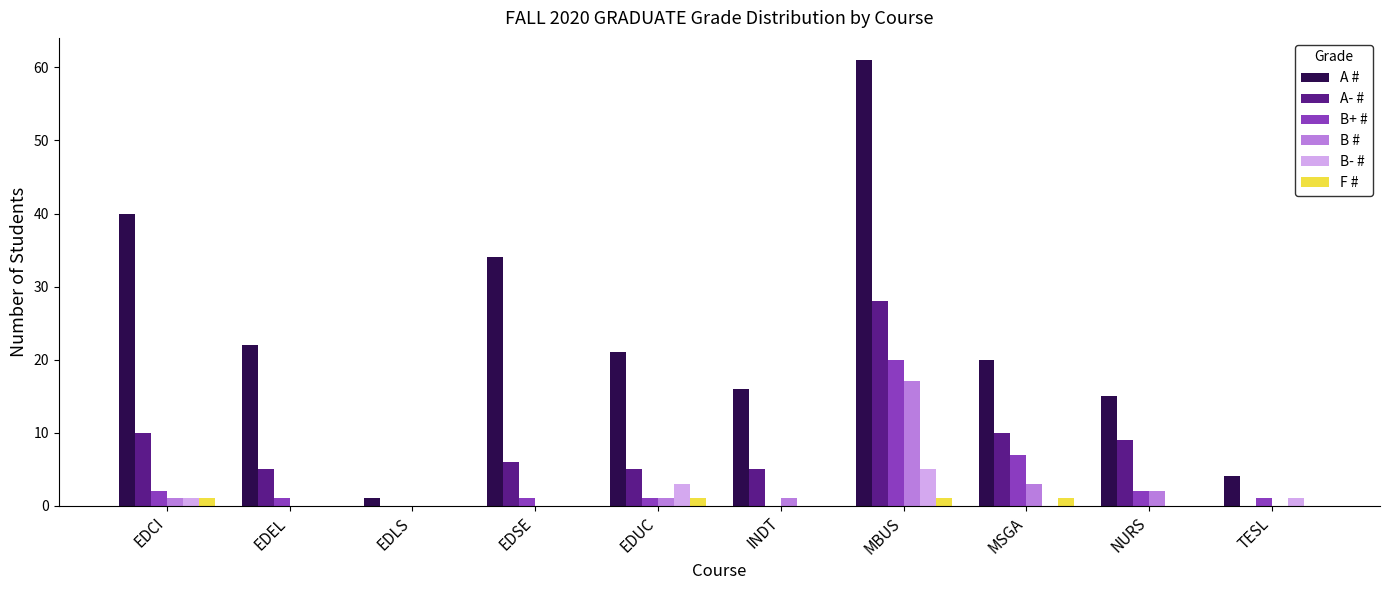

How many series are shown in this chart?

6